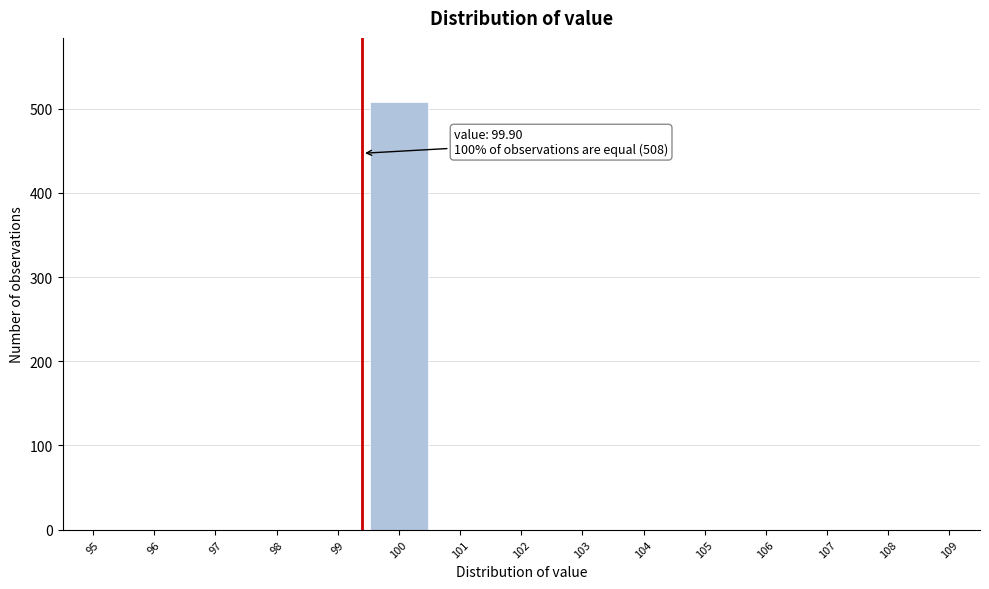

Reading left to right, transcribe all the data shown in this chart.

95=0	96=0	97=0	98=0	99=0	100=508	101=0	102=0	103=0	104=0	105=0	106=0	107=0	108=0	109=0